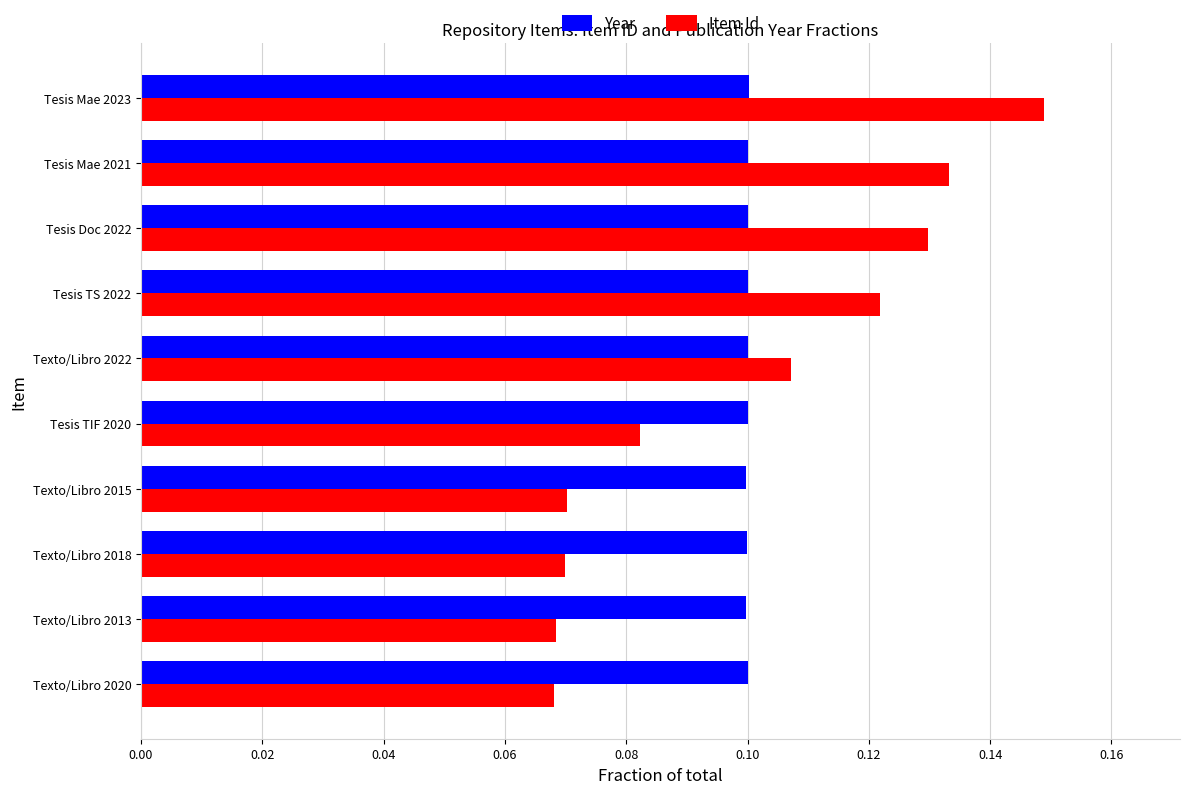

At how many categories does at least one series exceed 0?

10